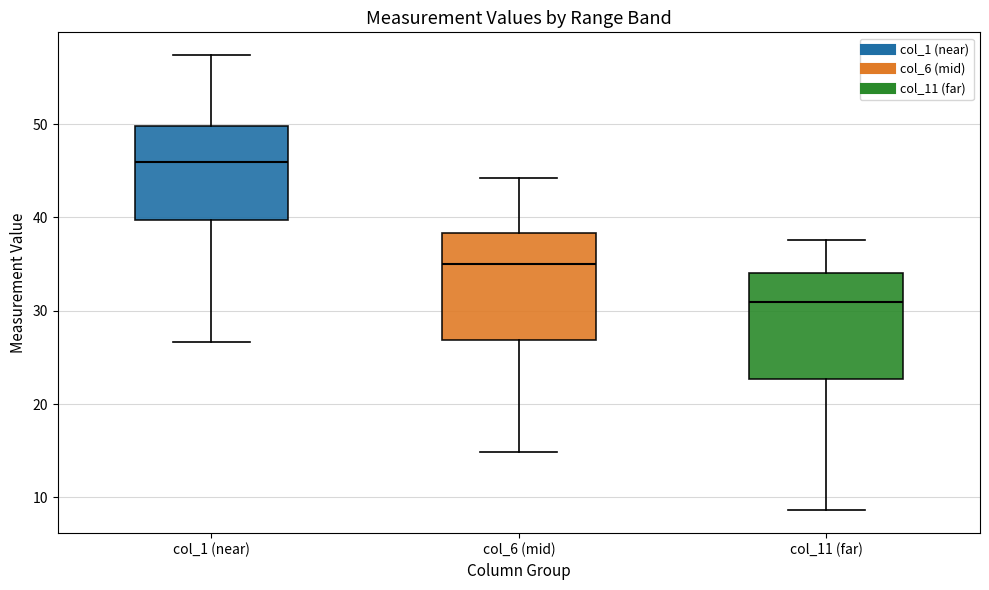

Reading left to right, transcribe this box plot: for each box, give where its median line is, the range the box spans, and where its two whiskers end, as read against the y-axis. The values are not printed on the chart, so give them approximately, as read against the axis.

col_1 (near): median 46, box 40 to 50, whiskers 27 to 57
col_6 (mid): median 35, box 27 to 38, whiskers 15 to 44
col_11 (far): median 31, box 23 to 34, whiskers 9 to 38